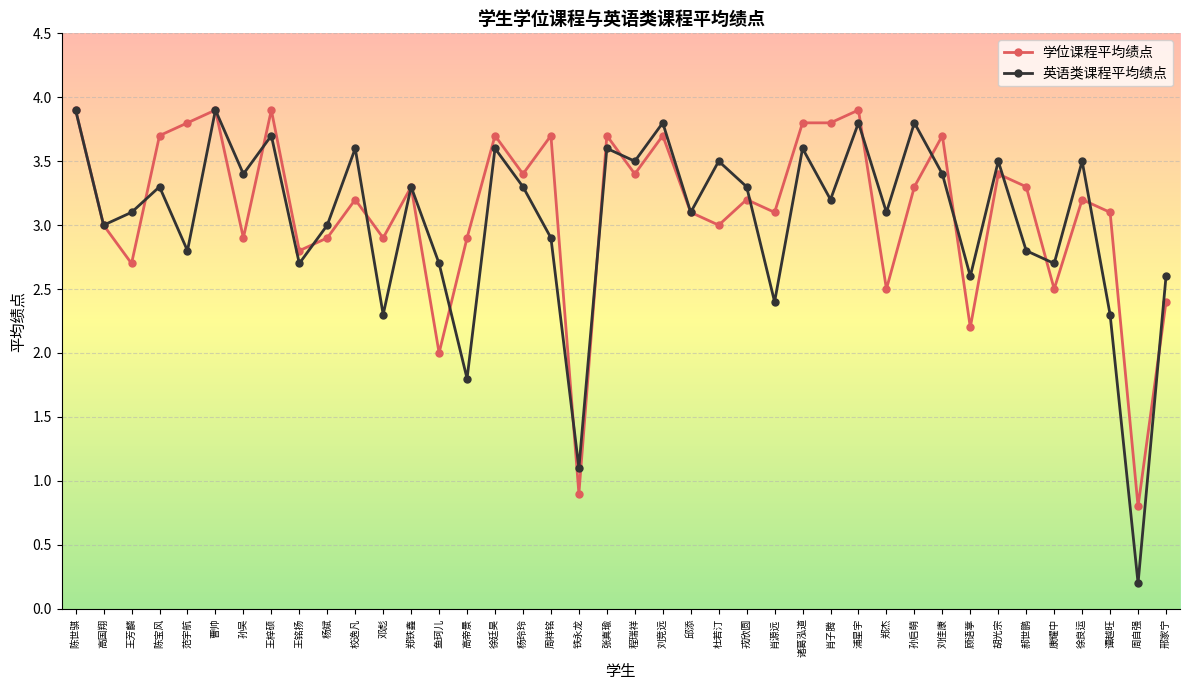

At how many categories does at least one series exceed 1?

39